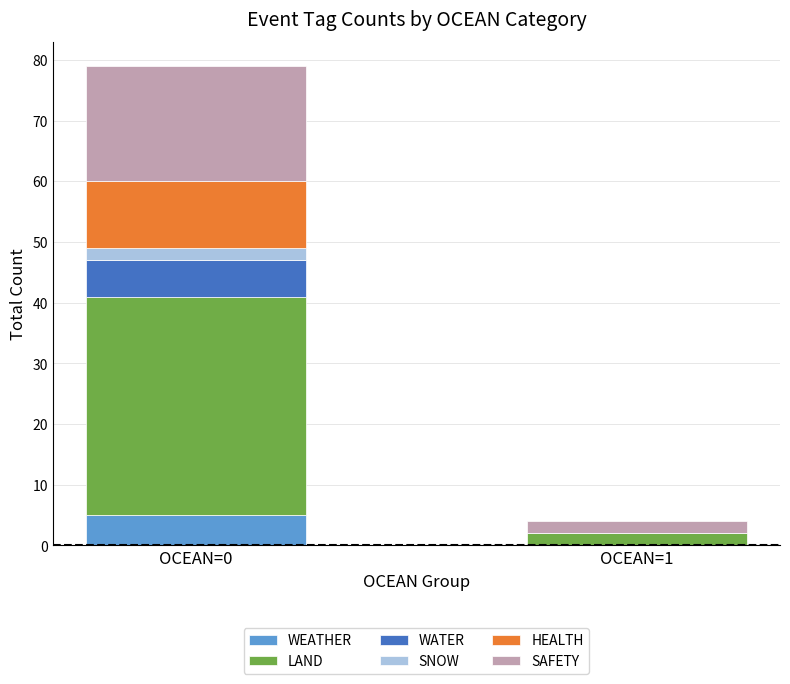

Does the chart contain stacked bars?

Yes